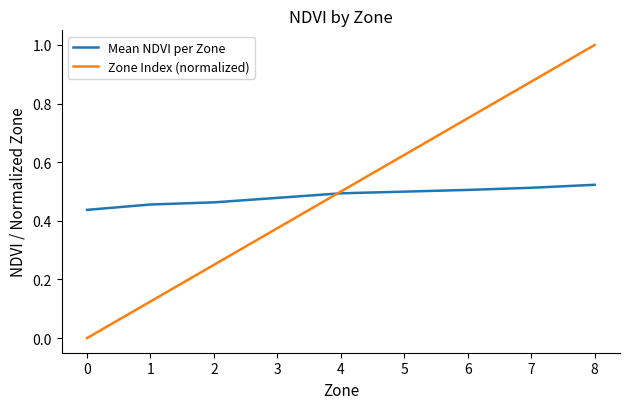

What is the maximum value shown in the chart?

1.0